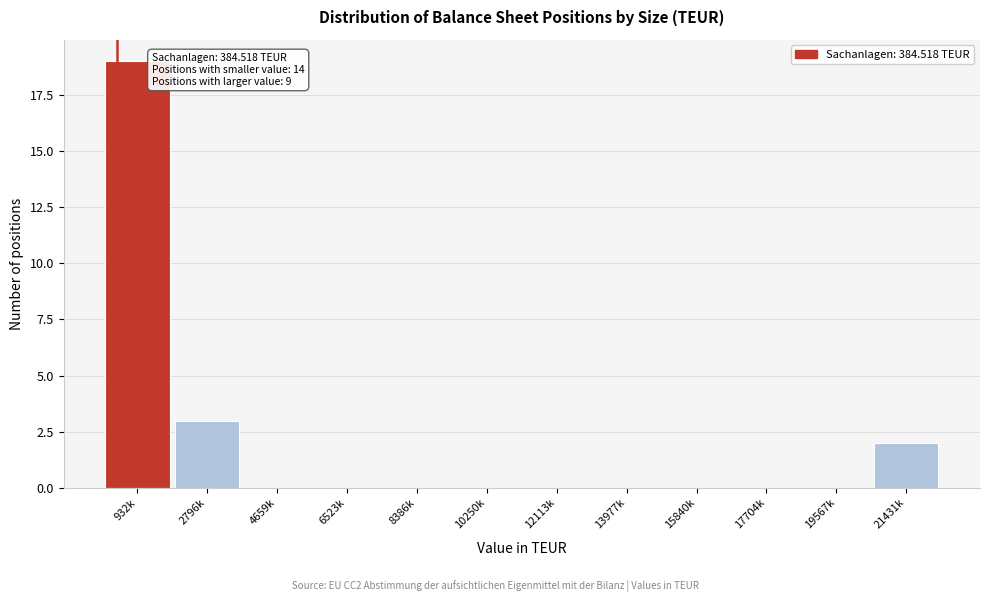

Reading right to left, list all the values displayed in this chart.

21431k=2	19567k=0	17704k=0	15840k=0	13977k=0	12113k=0	10250k=0	8386k=0	6523k=0	4659k=0	2796k=3	932k=19